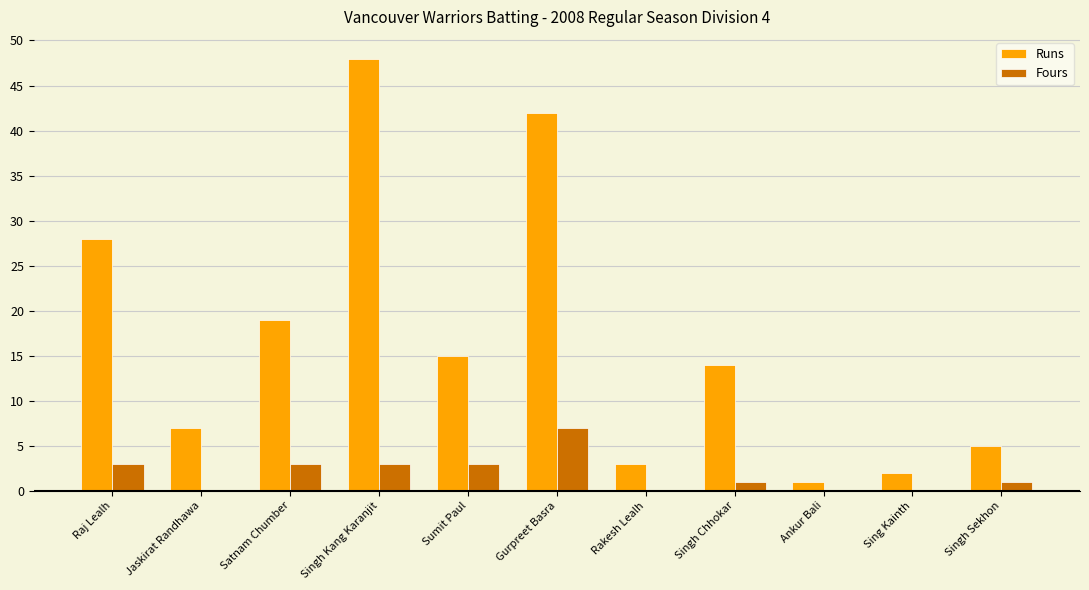

Reading right to left, extract all data points from this chart.

Runs: 5	2	1	14	3	42	15	48	19	7	28
Fours: 1	0	0	1	0	7	3	3	3	0	3